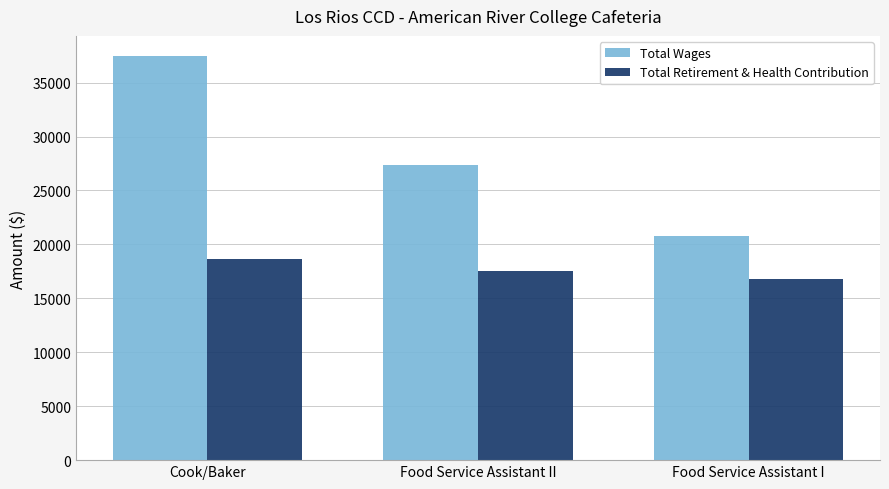

Are the bars horizontal?

No